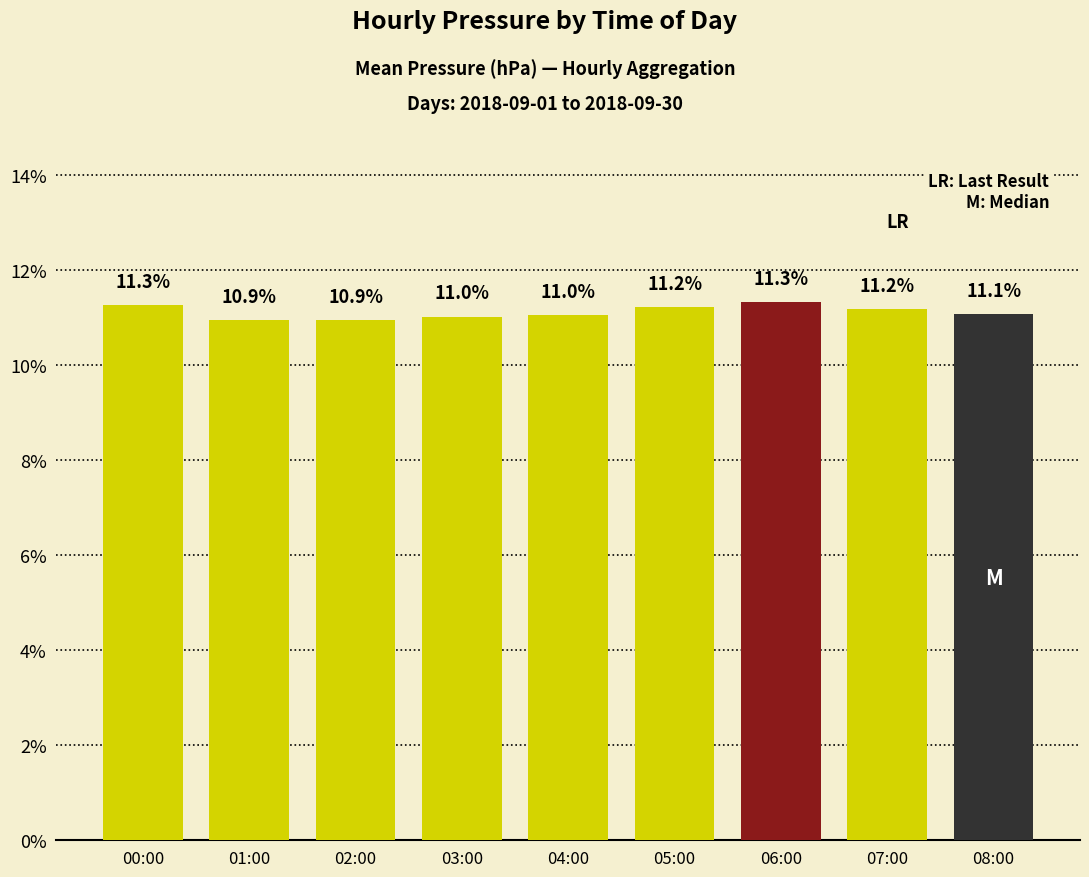

What is the approximate value at 05:00?

11.2